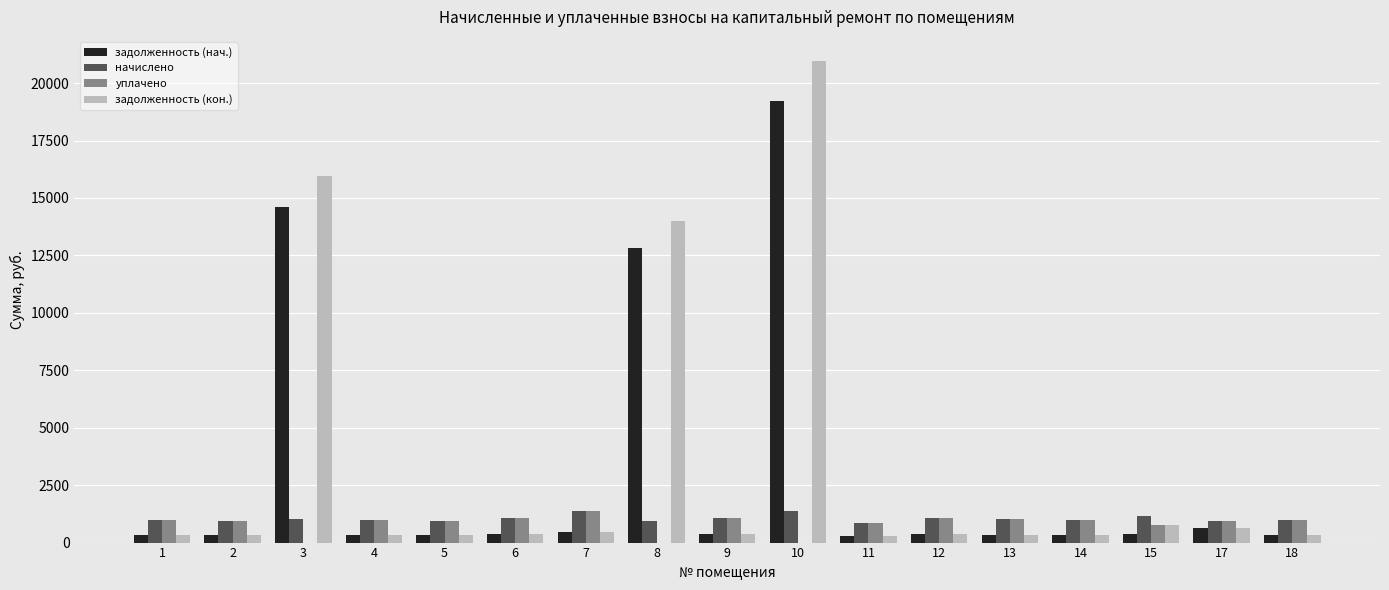

What is the sum of all задолженность (кон.) values?

56409.7